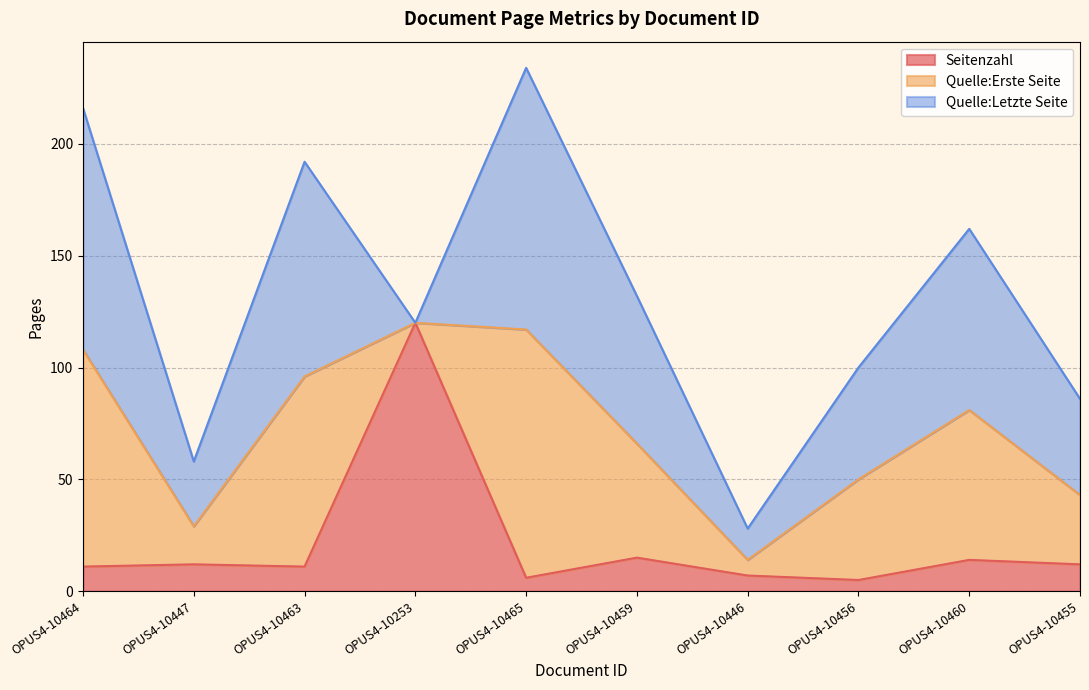

Does the chart display data point markers on the line(s)?

No